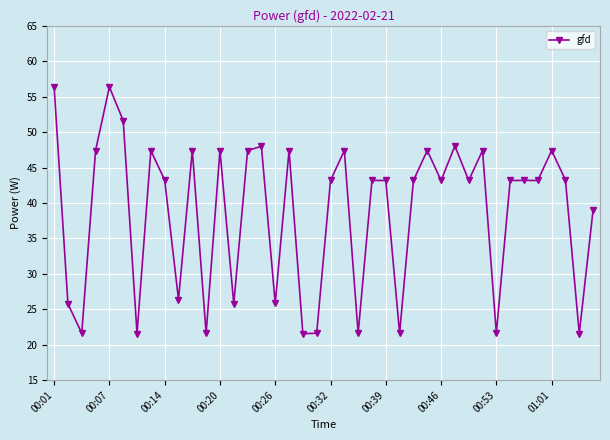

What is the minimum value shown in the chart?

21.6